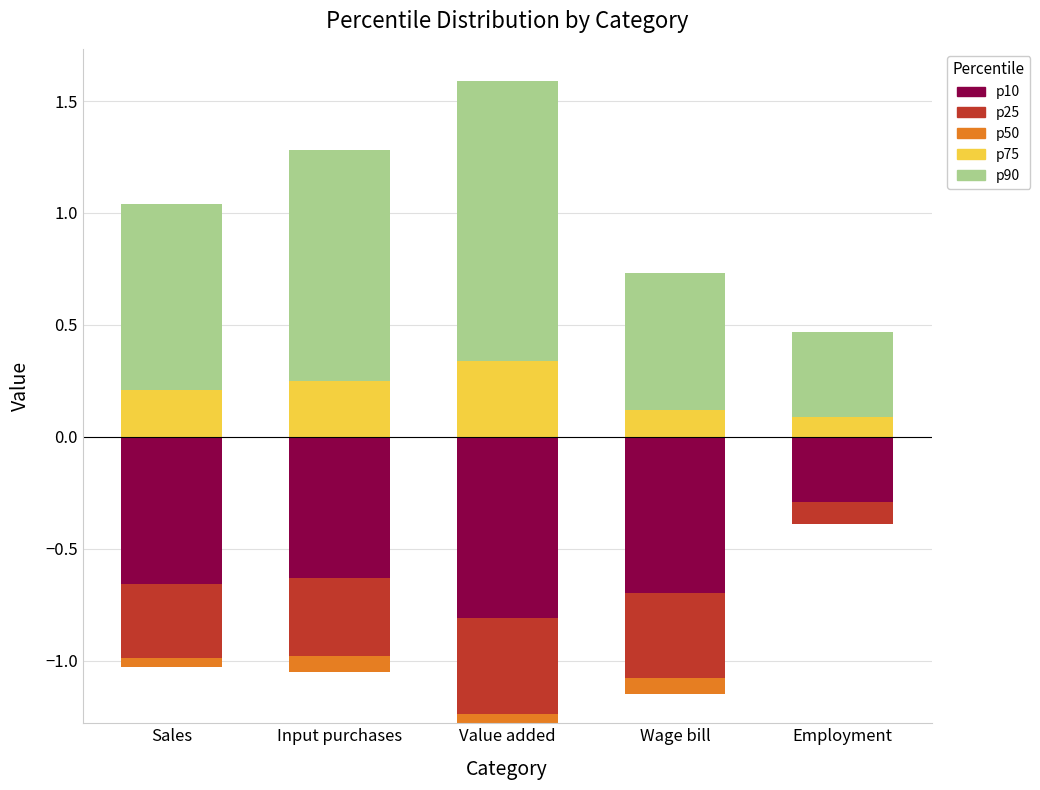

What is the value of the p25 bar at the 3rd from the left?

-0.4